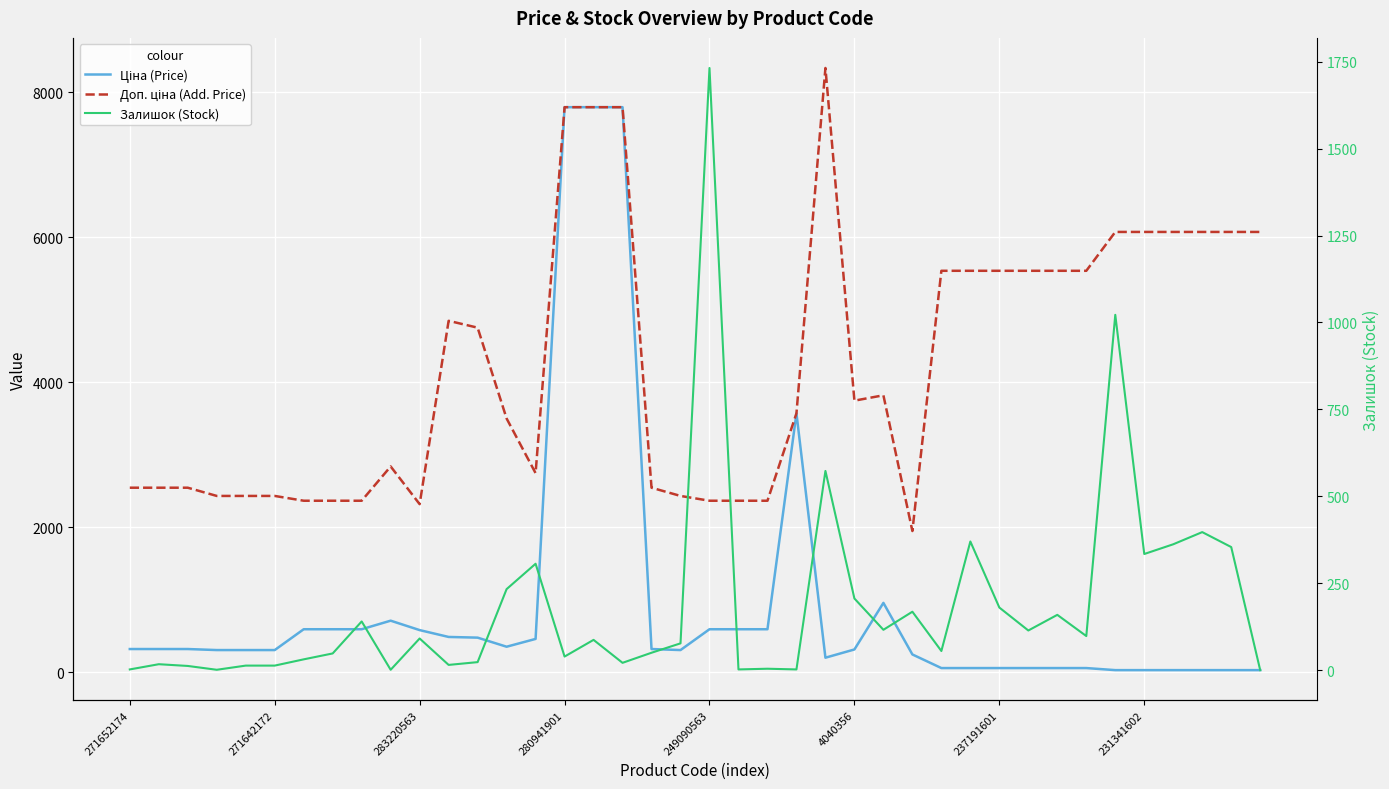

Rank the series at 14 from highest to lowest value.

Доп. ціна (Add. Price), Ціна (Price), Залишок (Stock)